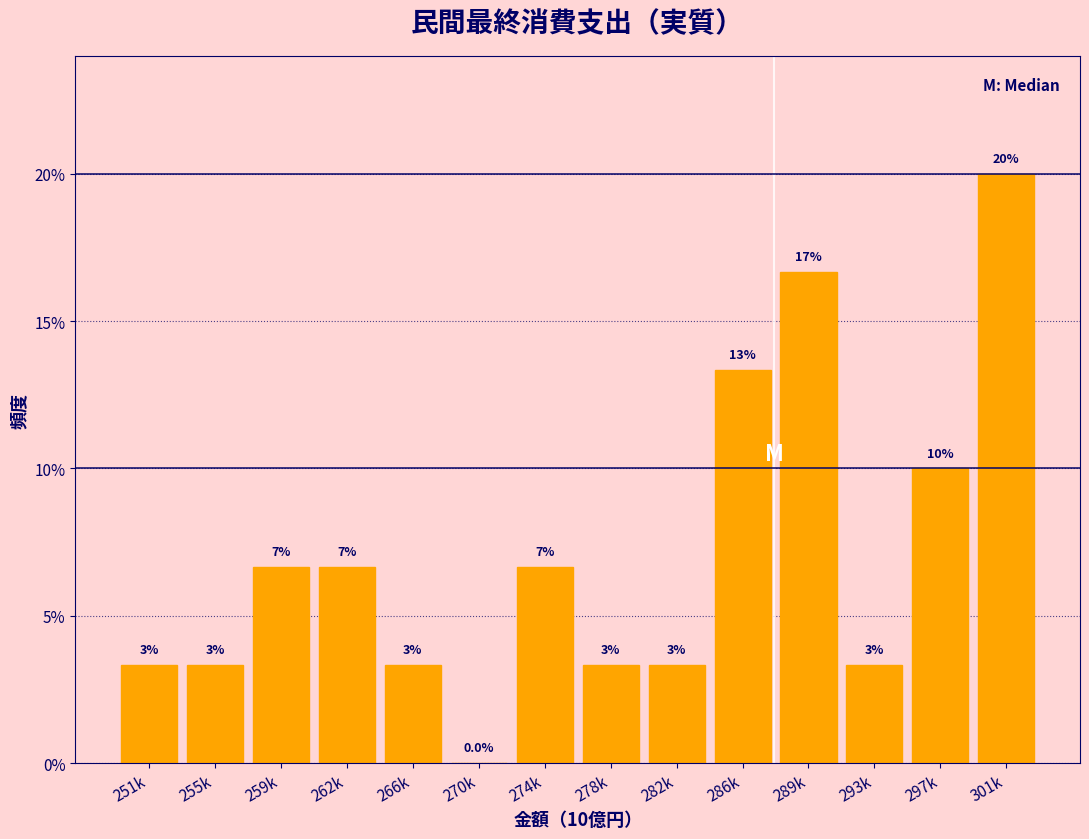

Are the bars horizontal?

No